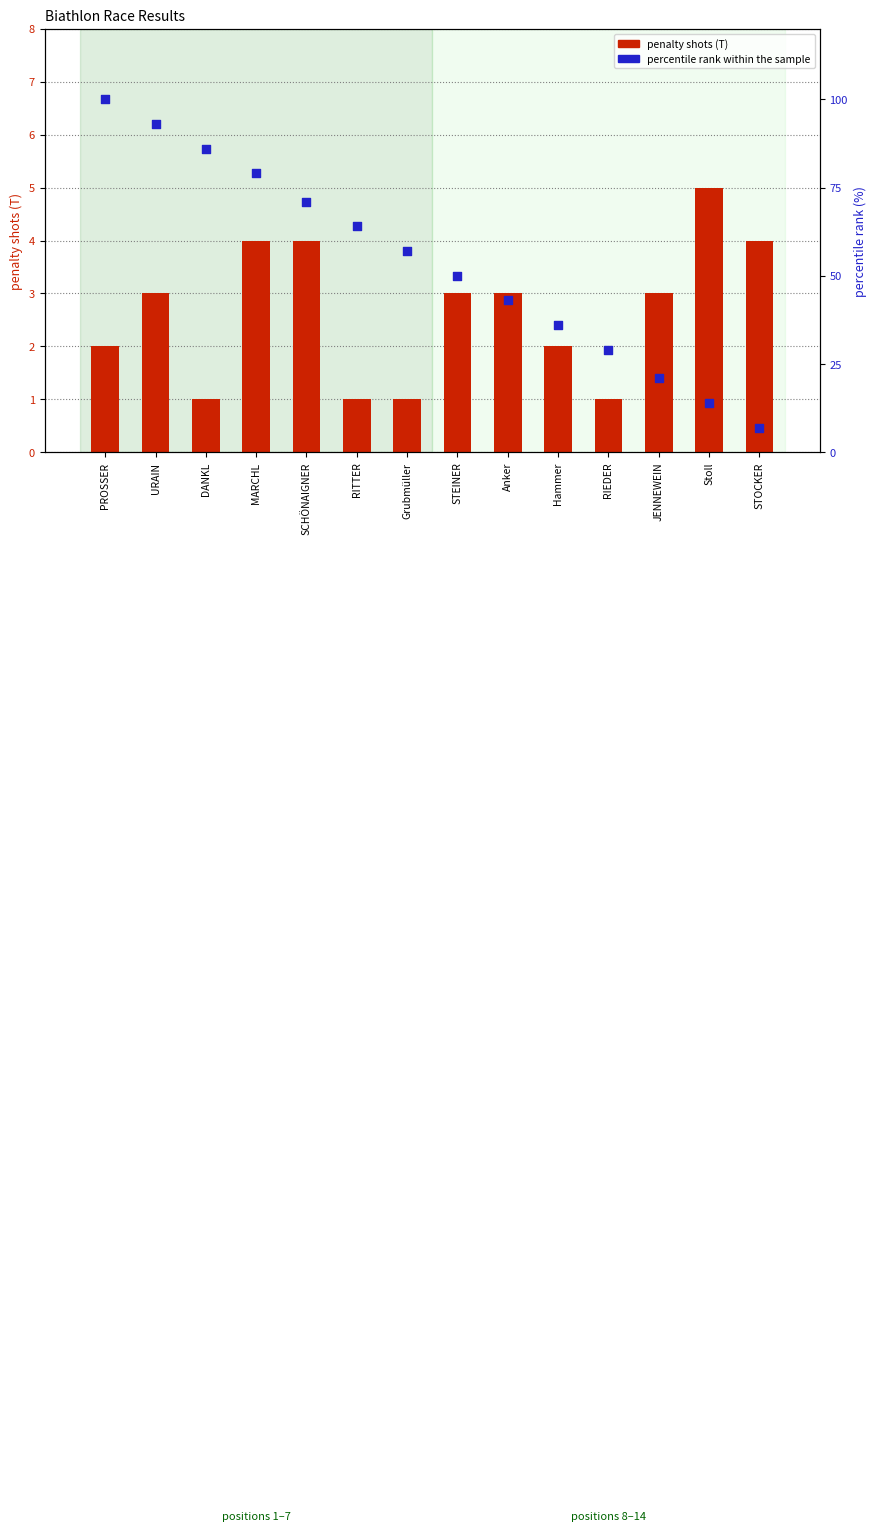

At which category is the sum across all series the highest?

PROSSER